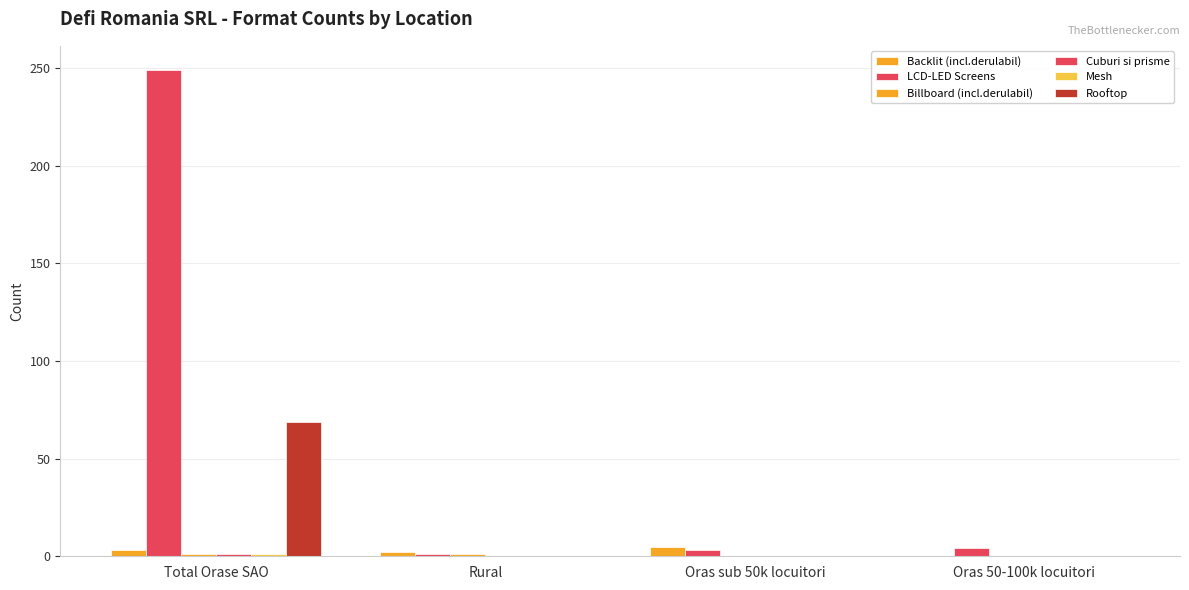

How many groups of bars are there?

4